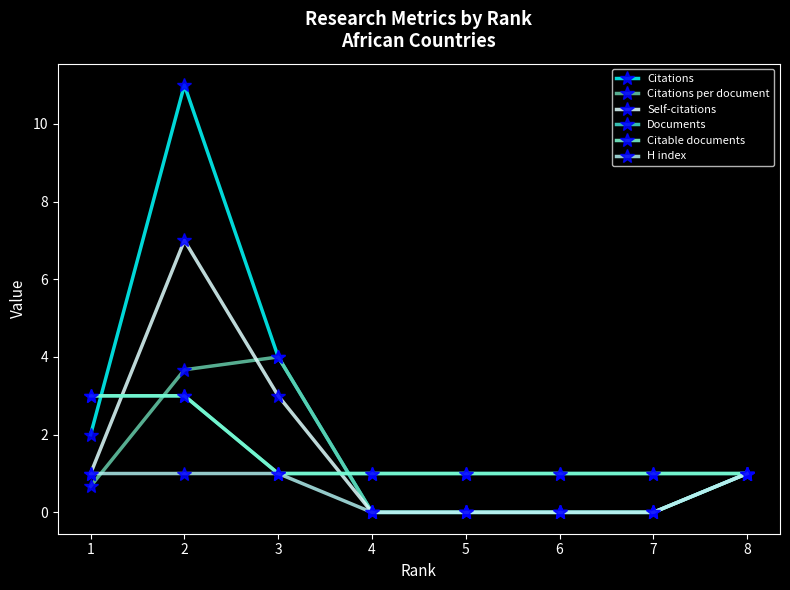

Count the H index values in the range 0 to 1.

8